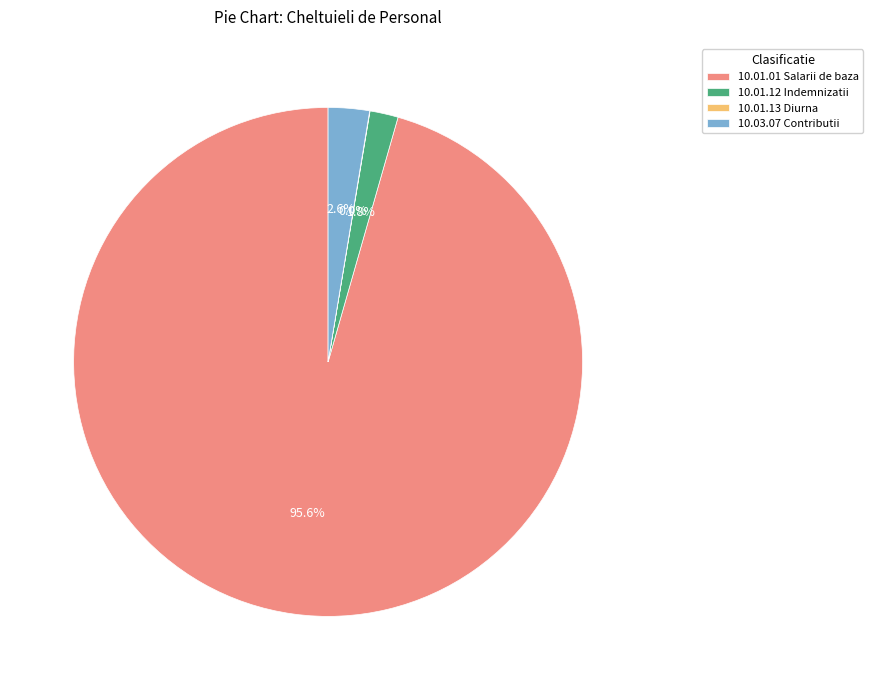

What is the majority slice?

10.01.01 Salarii de baza